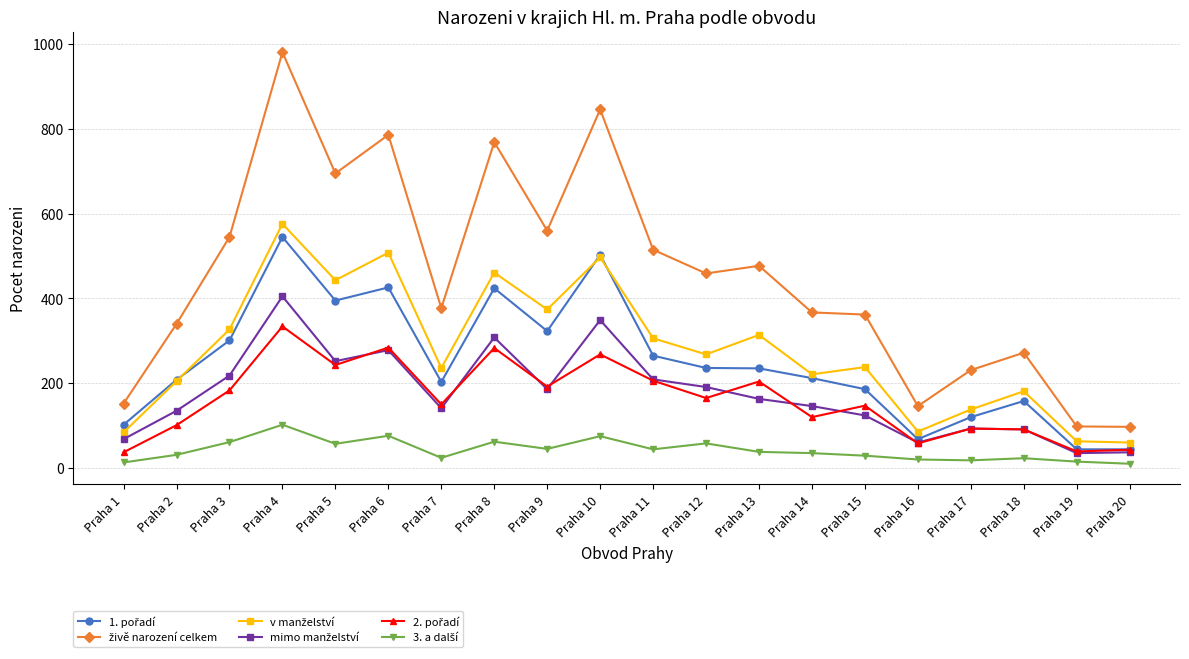

At which category does the chart reach its peak across all series?

Praha 4